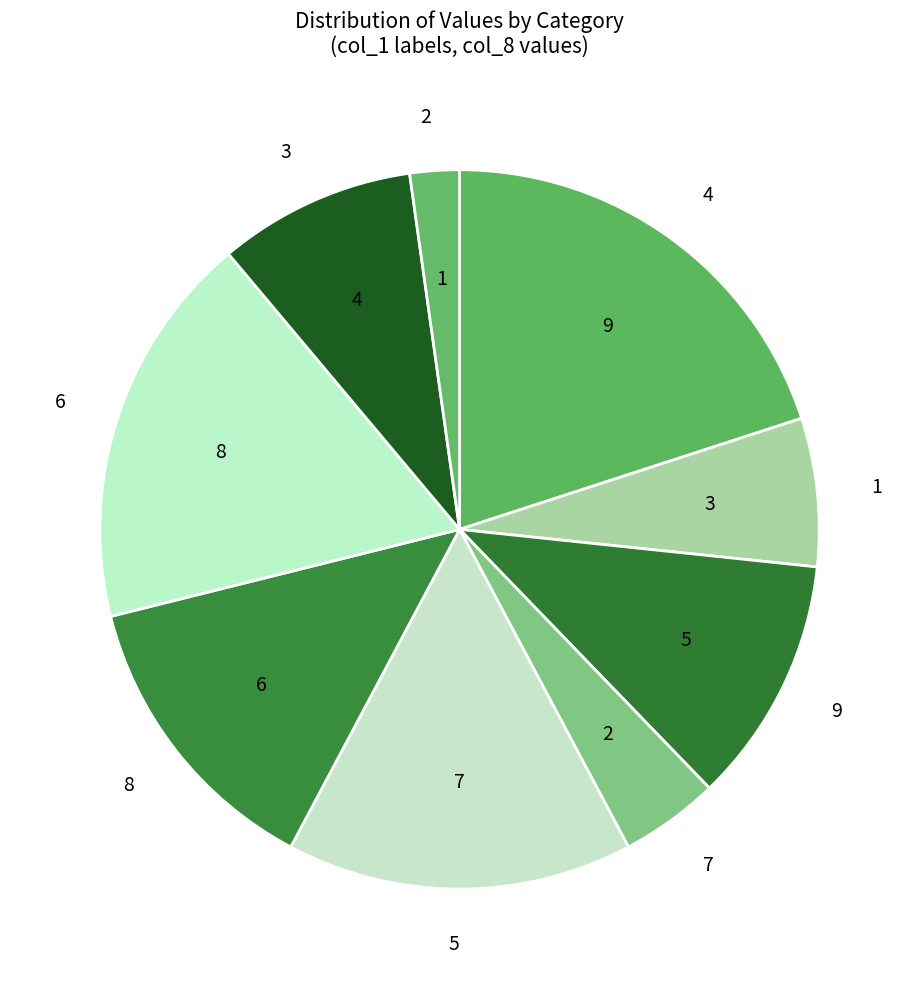

Count the number of slices in the pie.

9